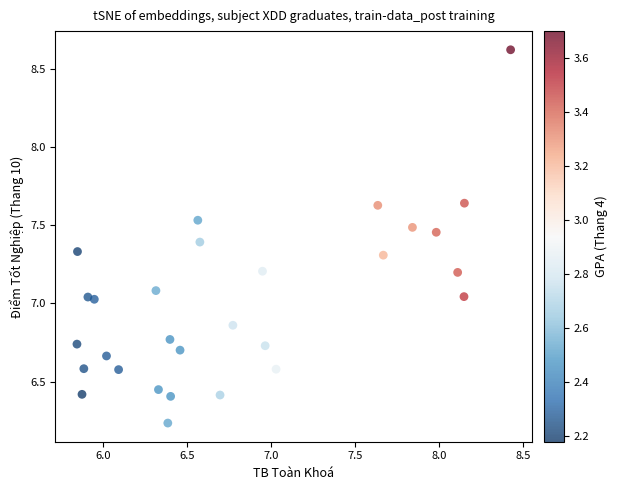

What is the range of Y values (max minus min)?

2.4